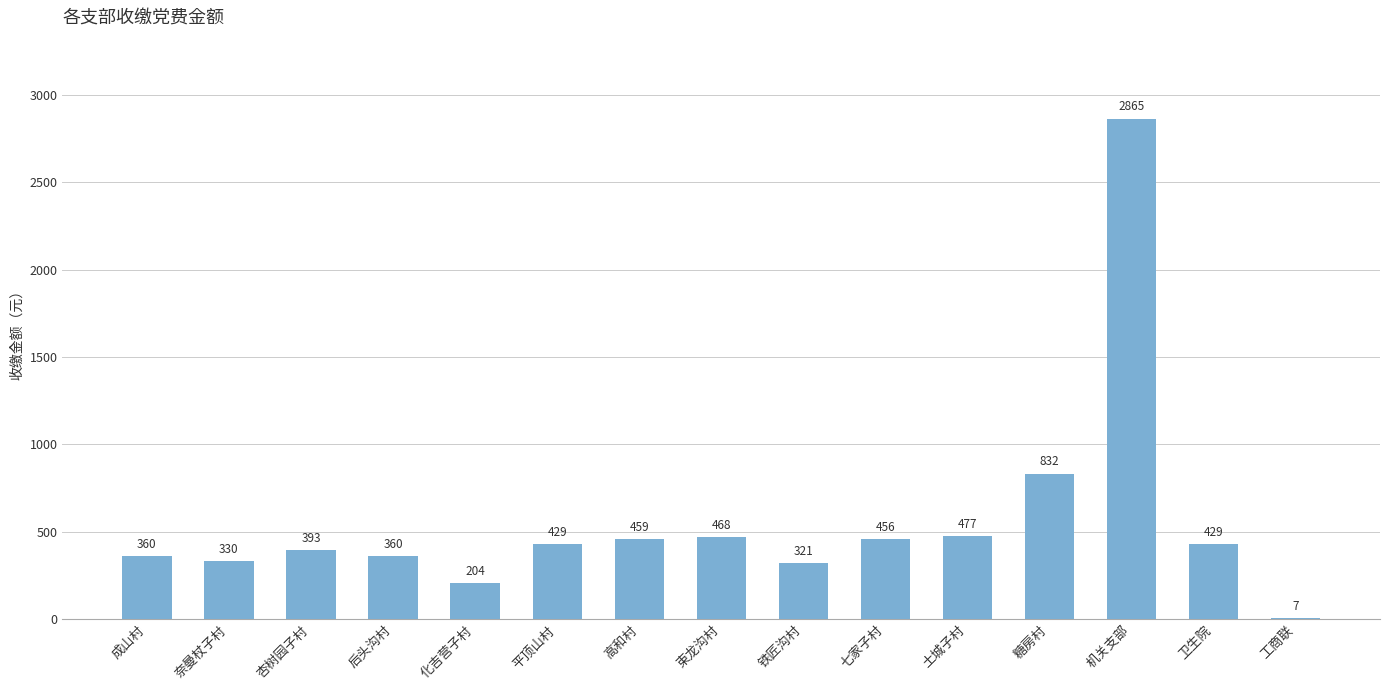

True or false: the data shows 429 at 平顶山村.

True